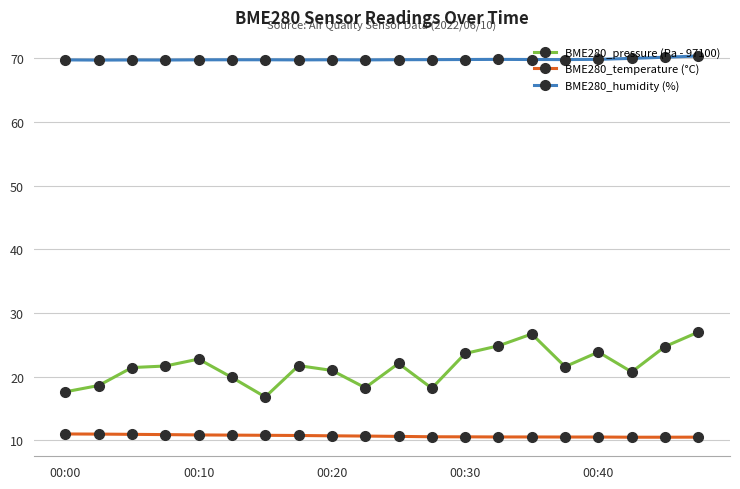

Which series has the largest total across all categories?

BME280_humidity (%)